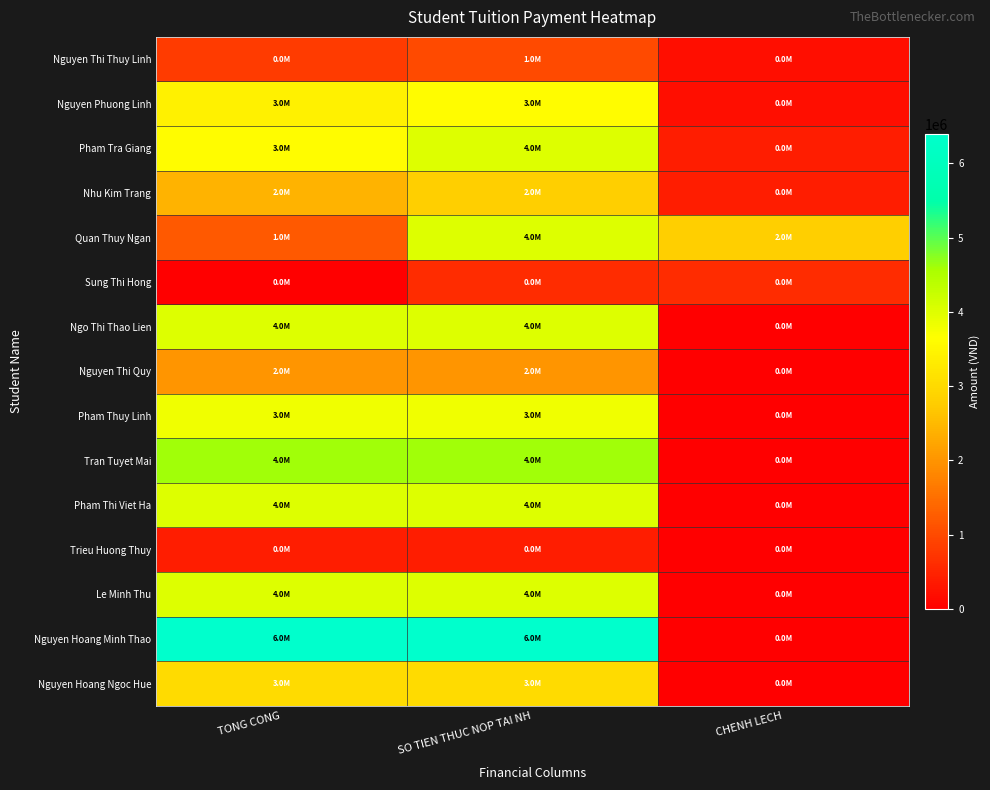

What is the spread (max minus min) of values at SO TIEN THUC NOP TAI NH?

6000000